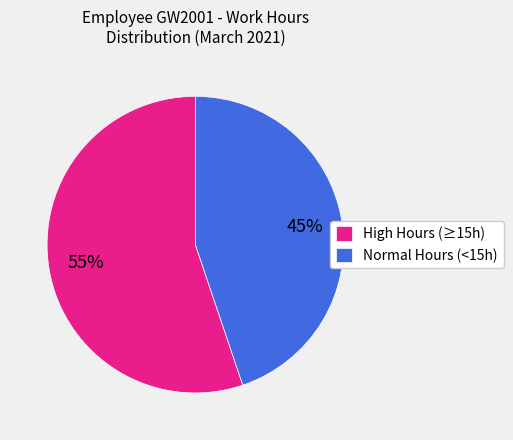

Is there any slice that represents more than half of the pie?

Yes